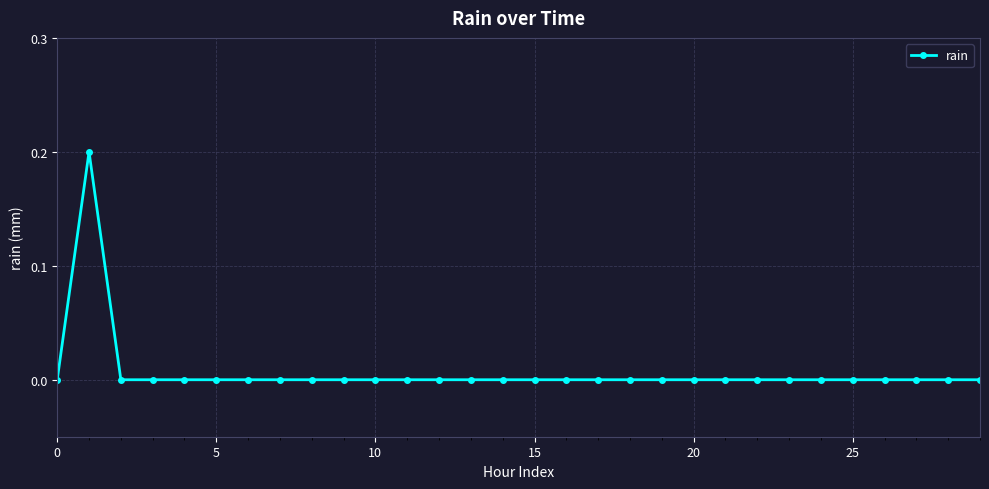

How many lines are shown in the chart?

1